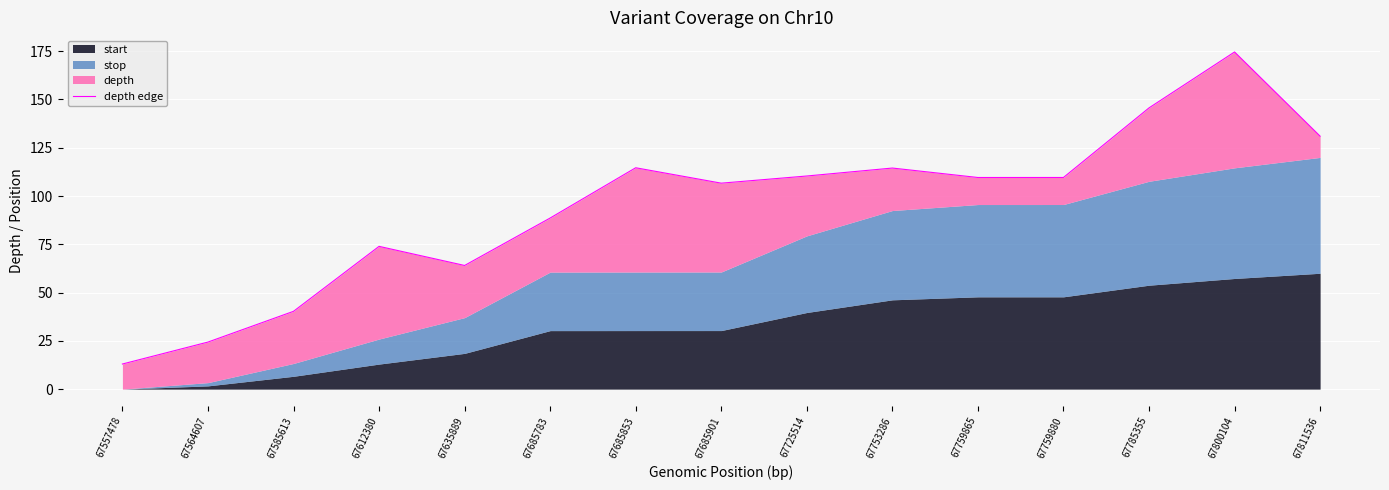

Where is the data nearest to the value 93?

67685783